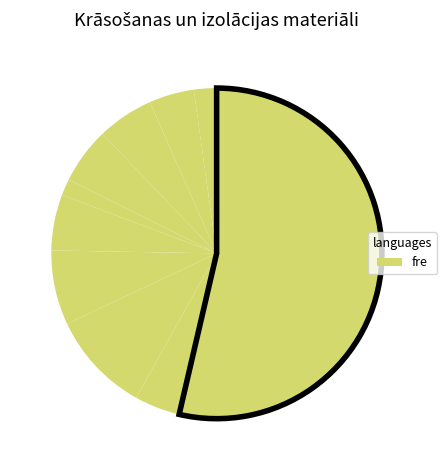

How many segments does this pie chart have?

10